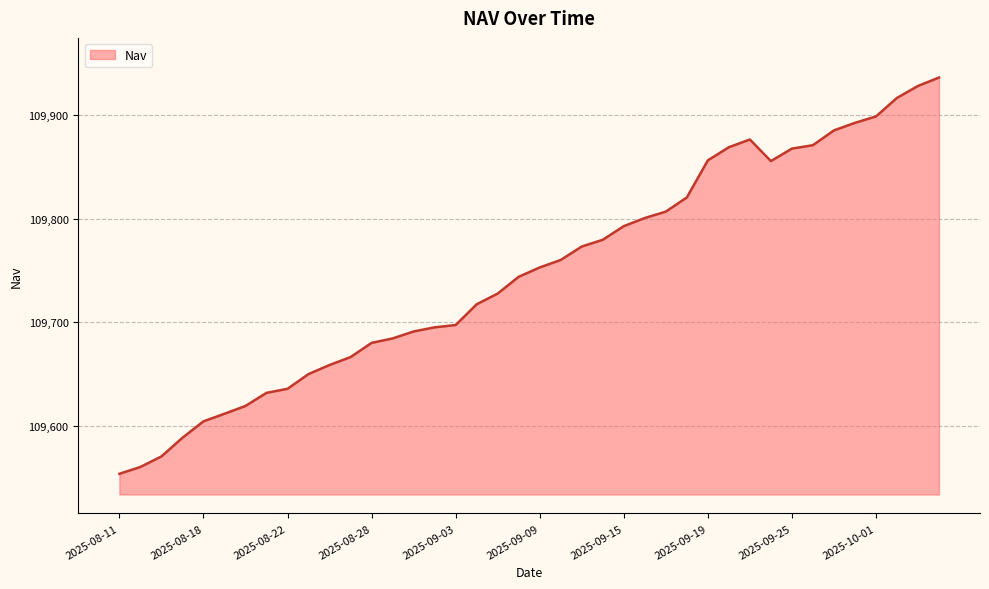

What is the maximum value shown in the chart?

109936.6